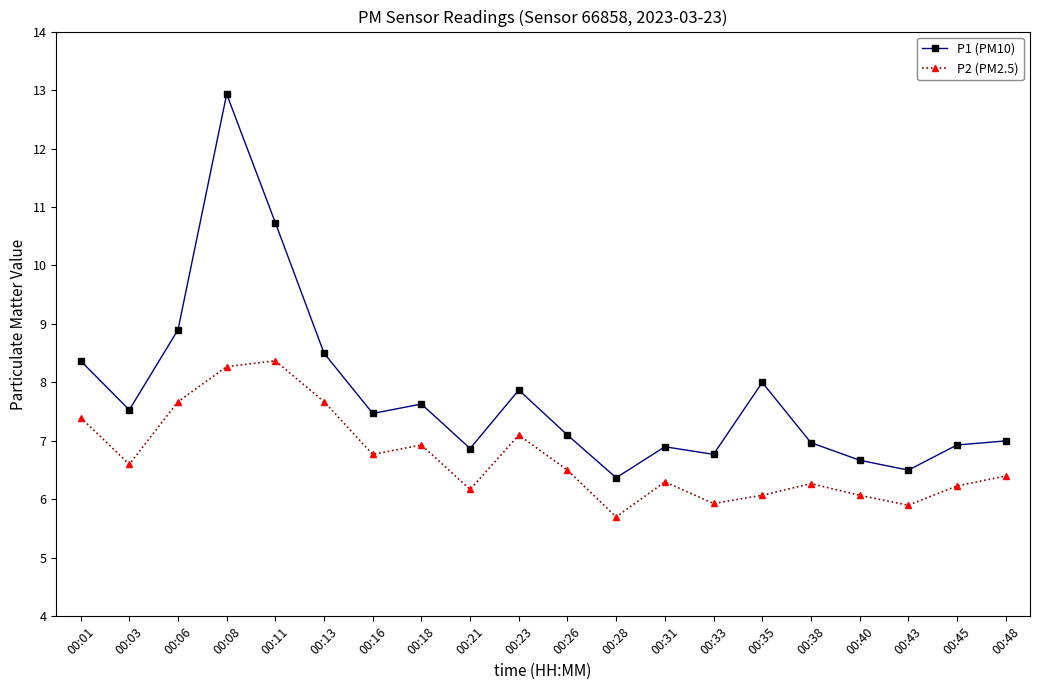

The P2 (PM2.5) series shows 8.8 at 00:31. True or false?

False